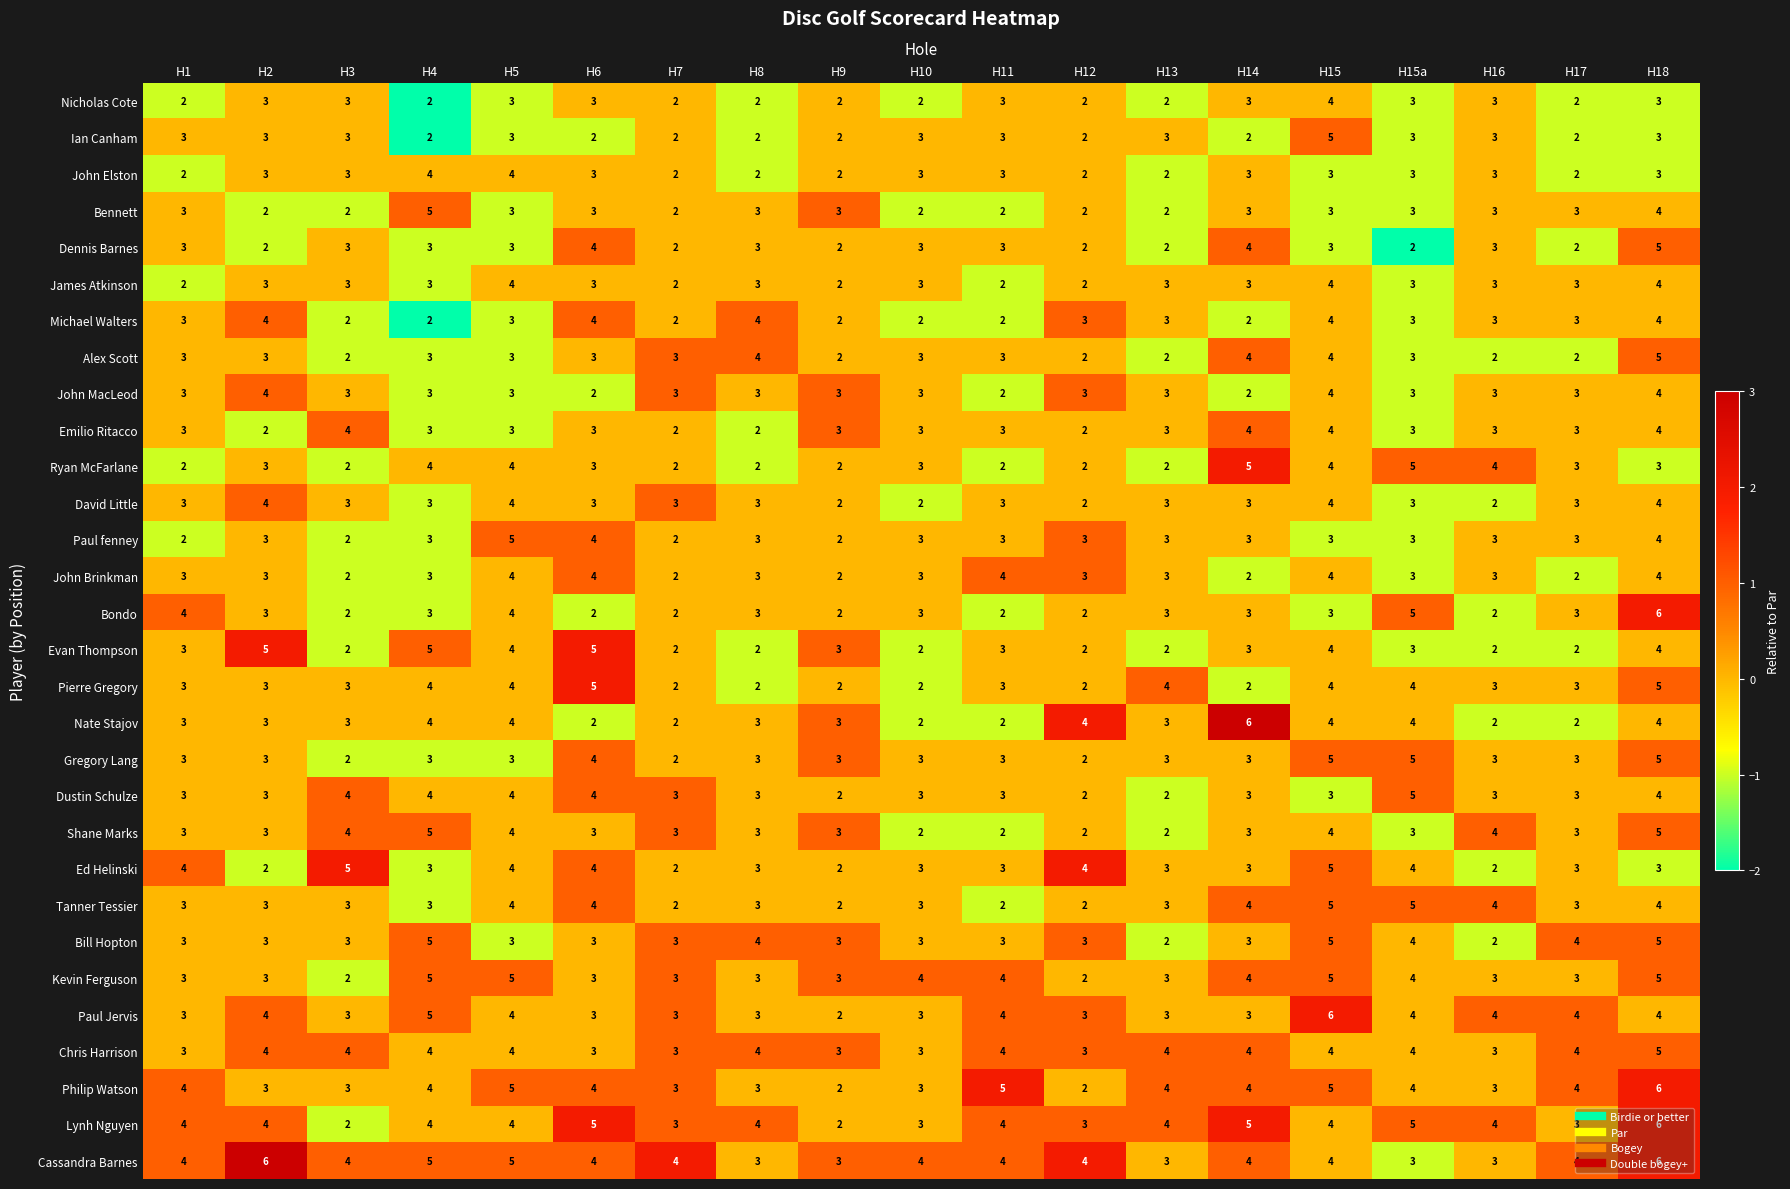

How many distinct data groups are displayed?

30